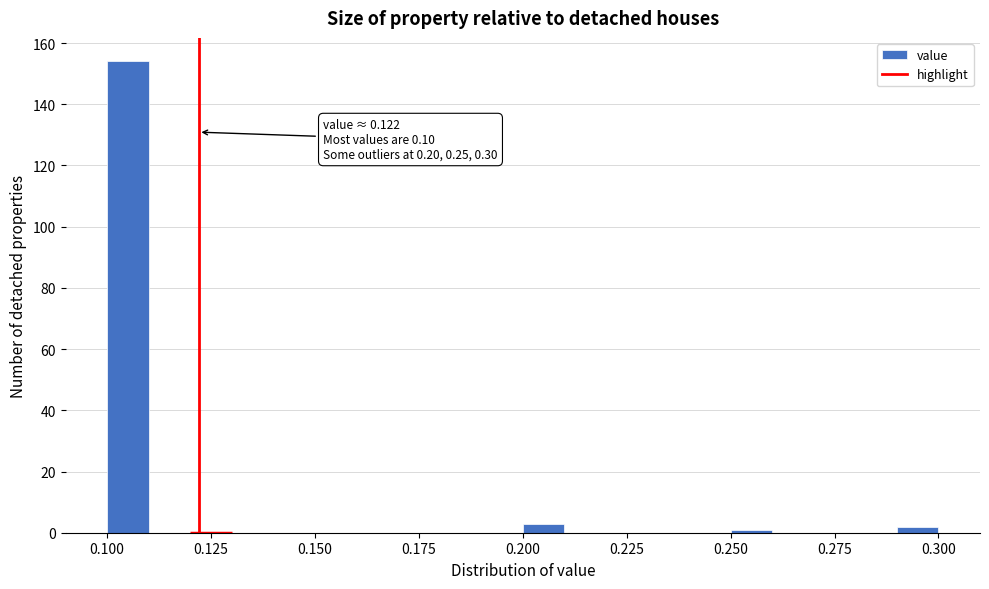

Around what value on the x-axis is the tallest bar? Give the approximate position of its centre, as read against the axis.

0.105